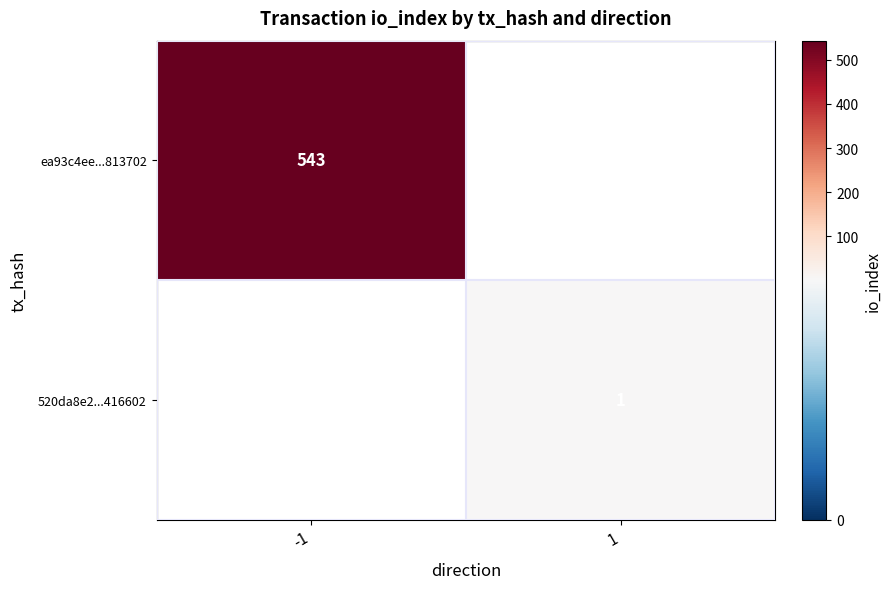

Is it true that ea93c4ee...813702 equals 543 at -1?

True